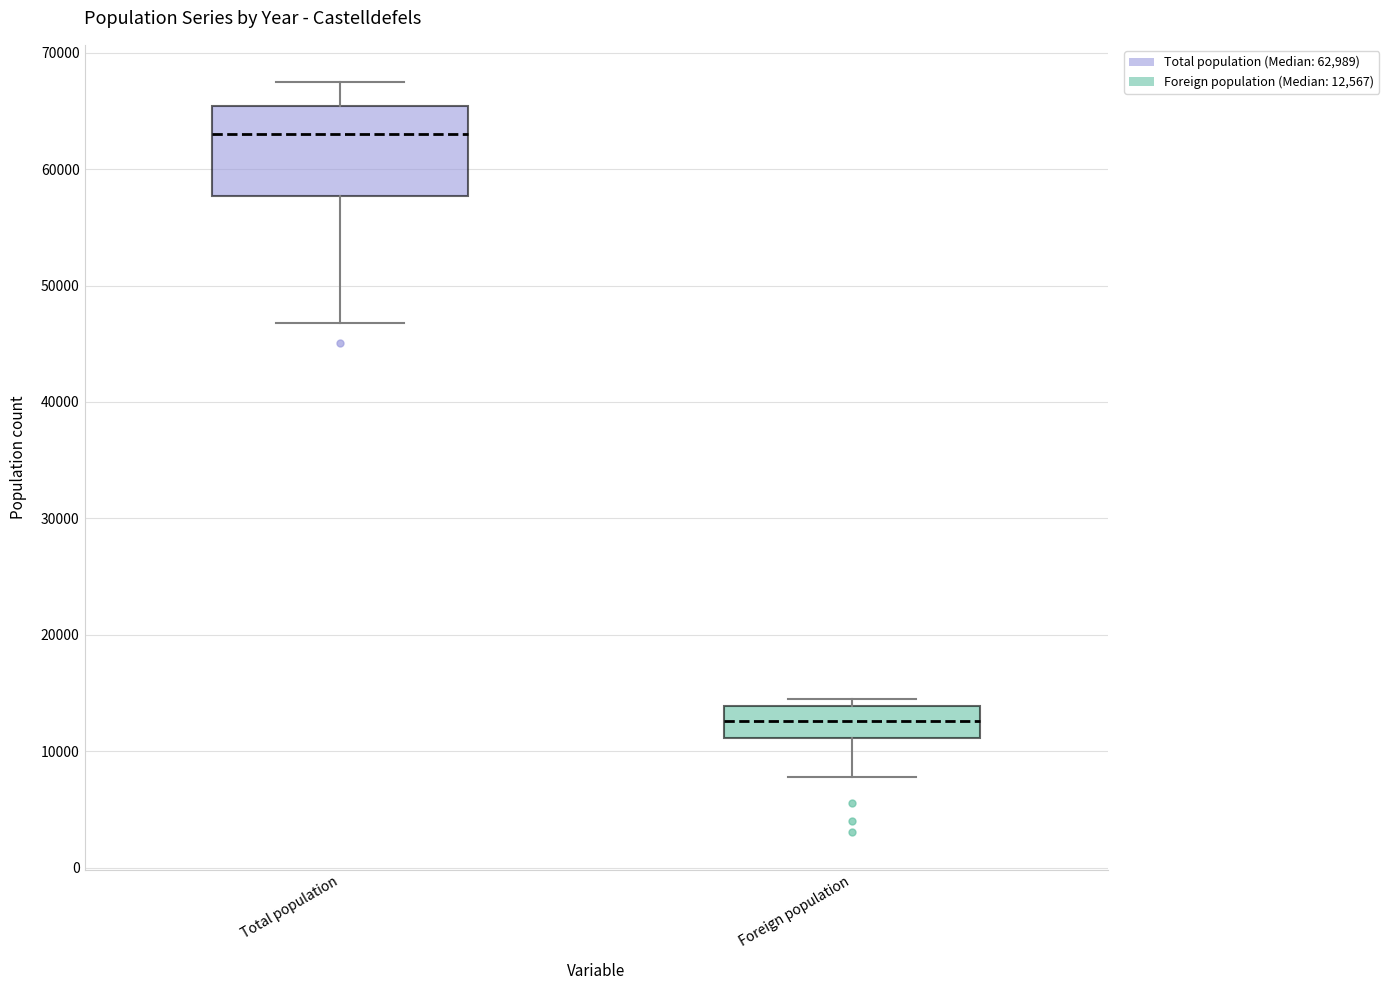

Where is the upper edge of the box for Total population on the y-axis? The values are not printed on the chart, so give them approximately, as read against the axis.

65000